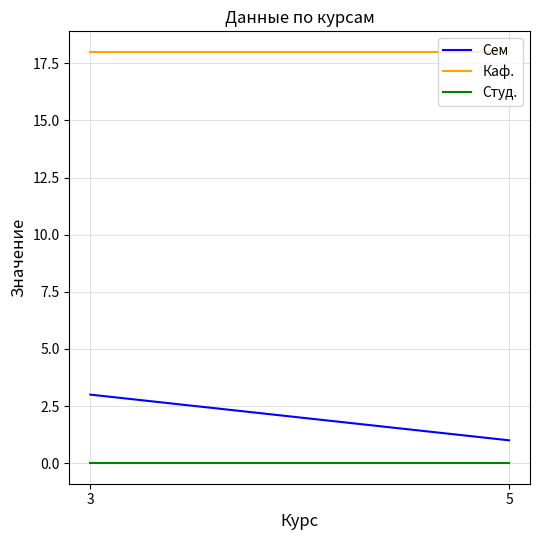

What is the difference between the highest and lowest values at 5?

18